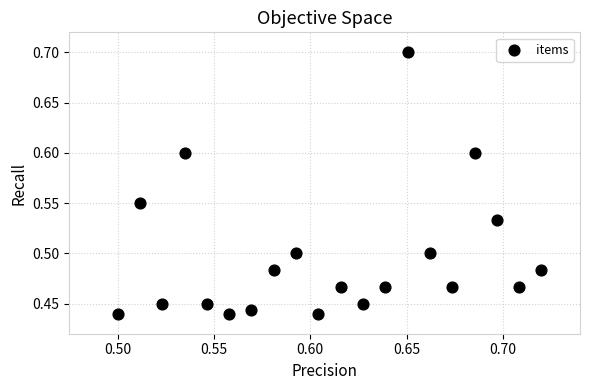

What is the range of Y values (max minus min)?

0.3